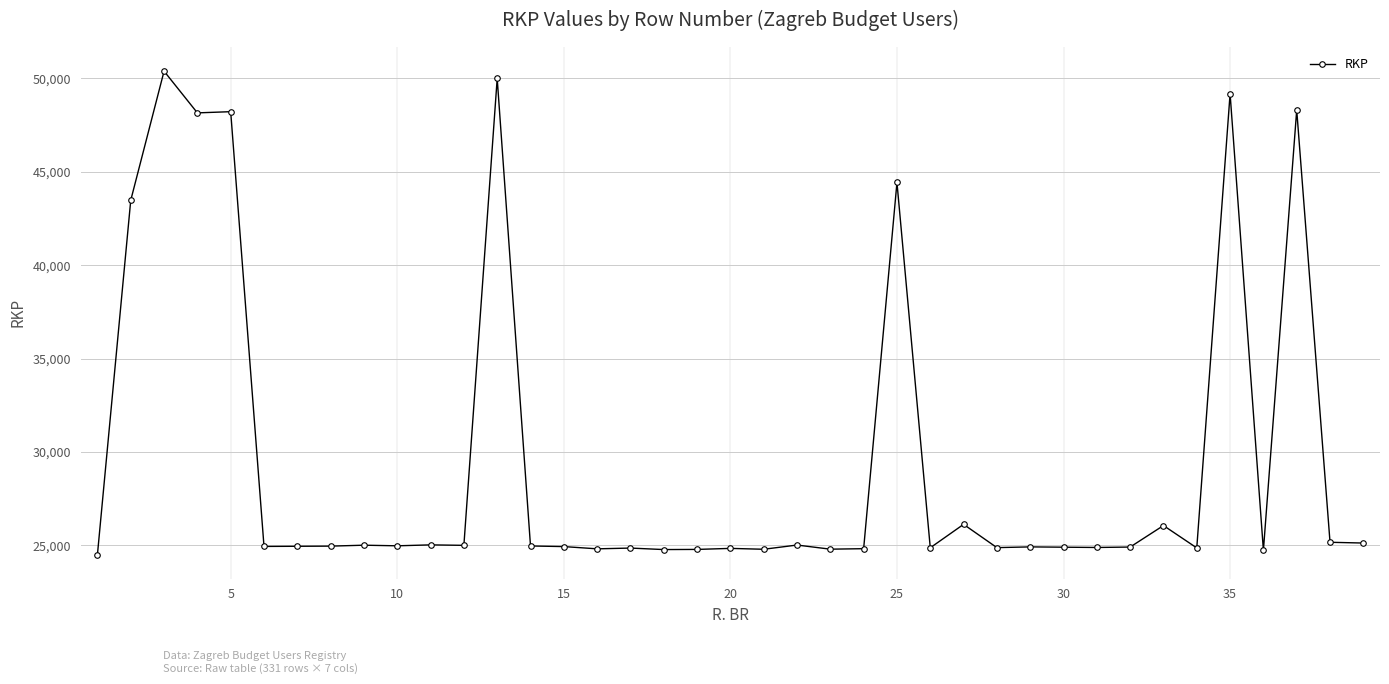

How many categories are shown in the chart?

39